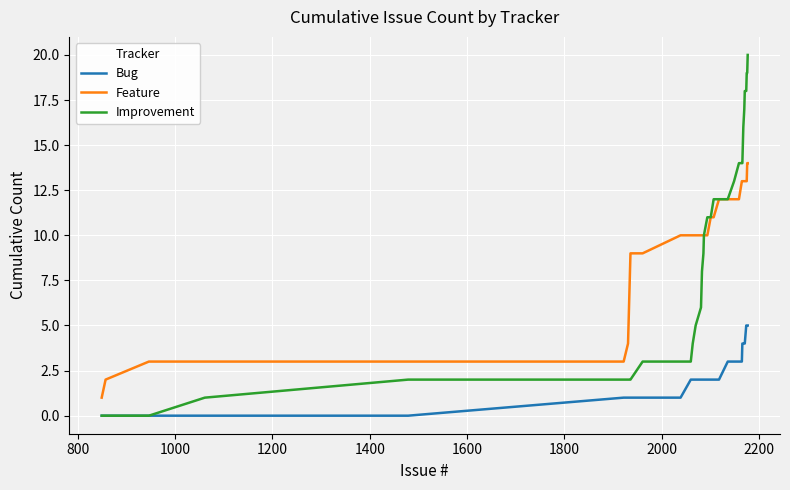

True or false: Feature and Bug cross at least once.

False